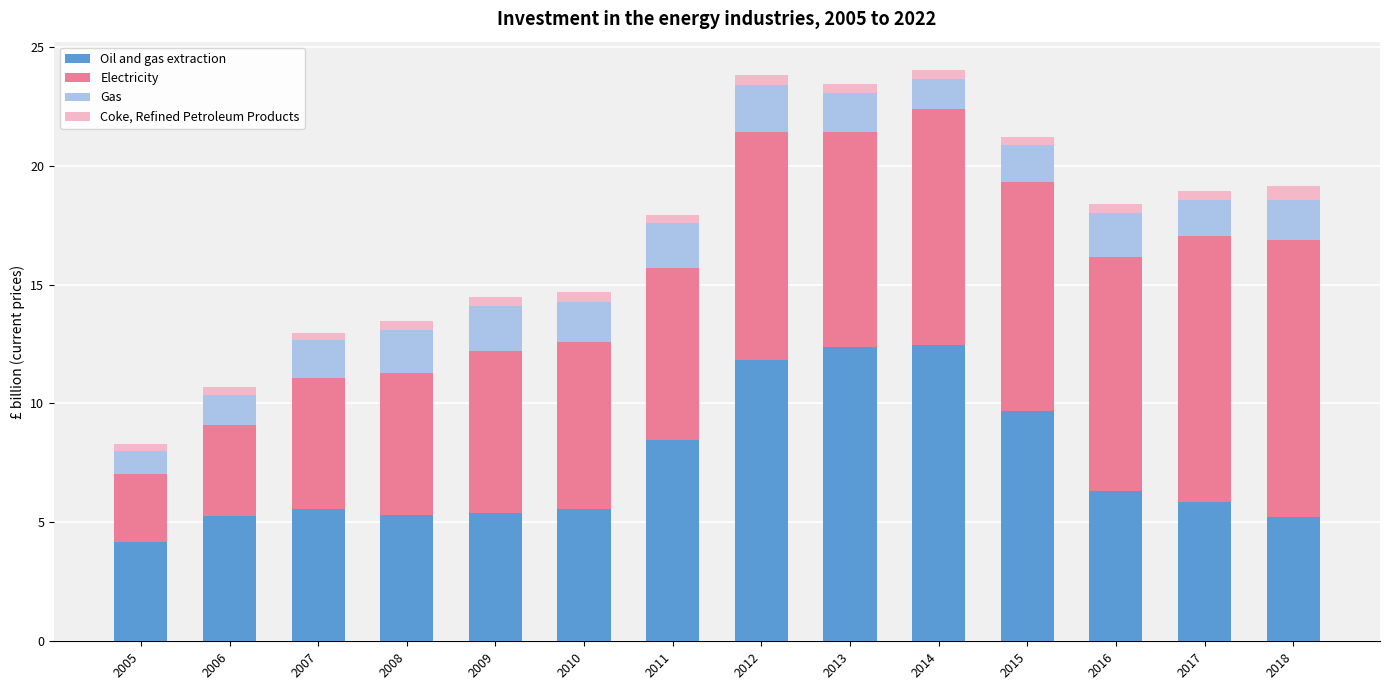

The value of Oil and gas extraction at 2014 is 3.3. True or false?

False